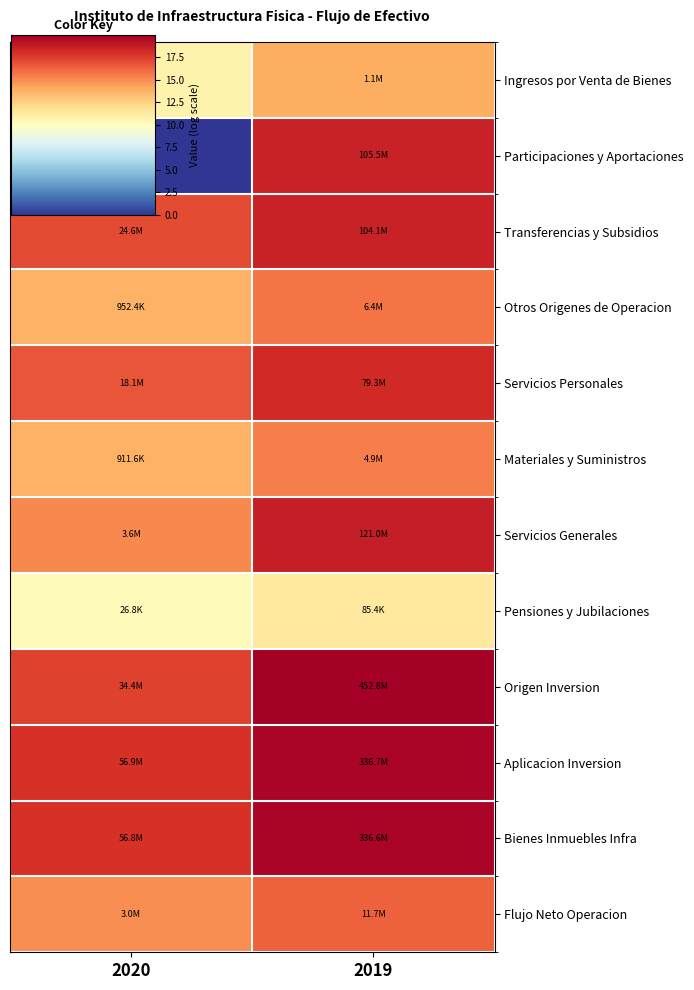

What is the minimum value for Ingresos por Venta de Bienes?

10.7